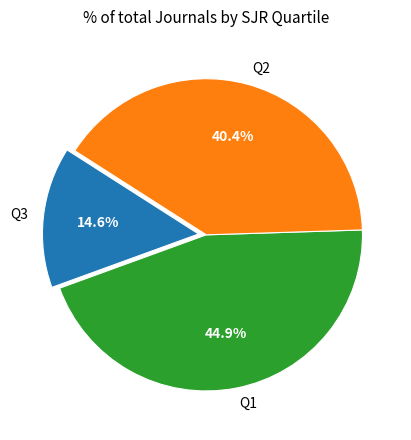

Which slice is the smallest?

Q3